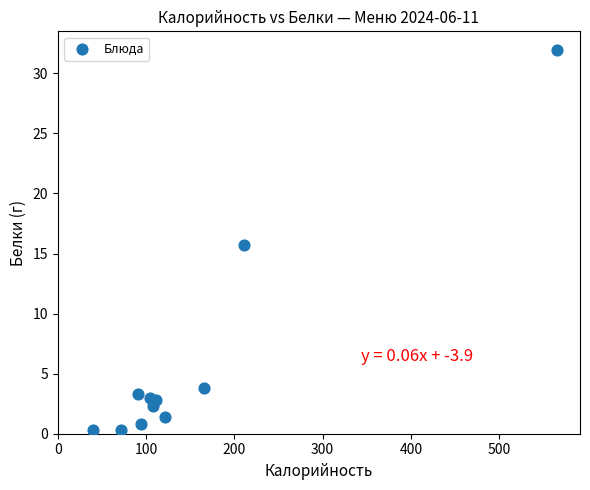

What is the range of Y values (max minus min)?

31.6